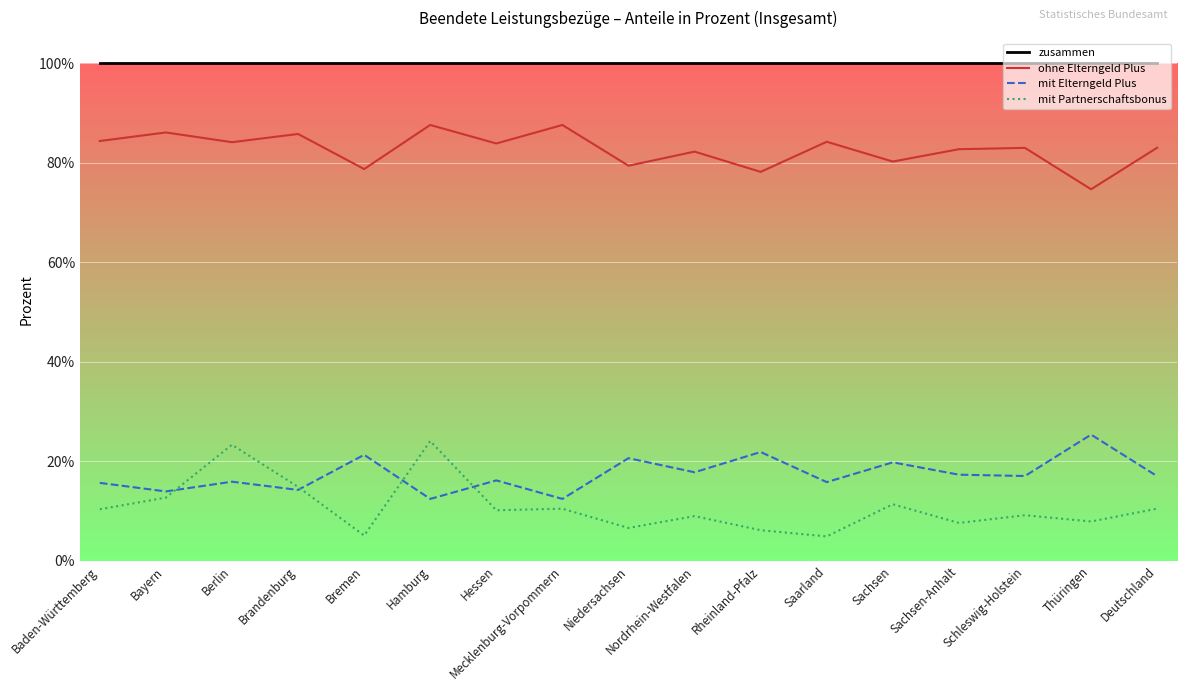

At Hessen, list the series in order from largest to smallest.

zusammen, ohne Elterngeld Plus, mit Elterngeld Plus, mit Partnerschaftsbonus